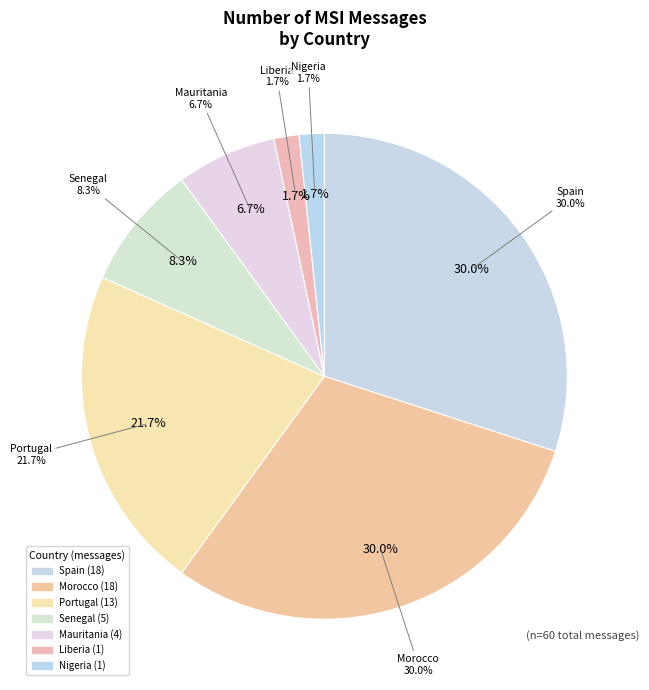

Which slice is the largest?

Spain (18)